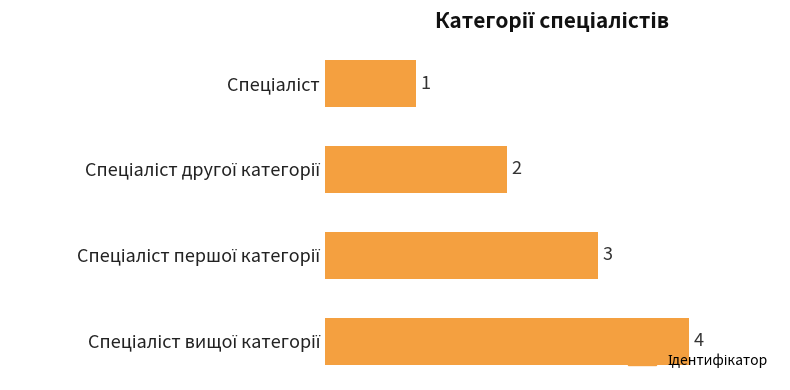

What is the value of the 4th bar from the top?

4